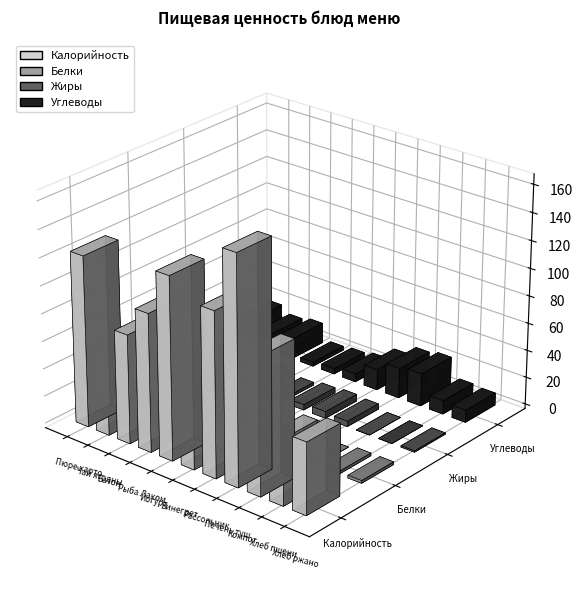

Where is Белки nearest to the value 5?

Рыба Лакомка